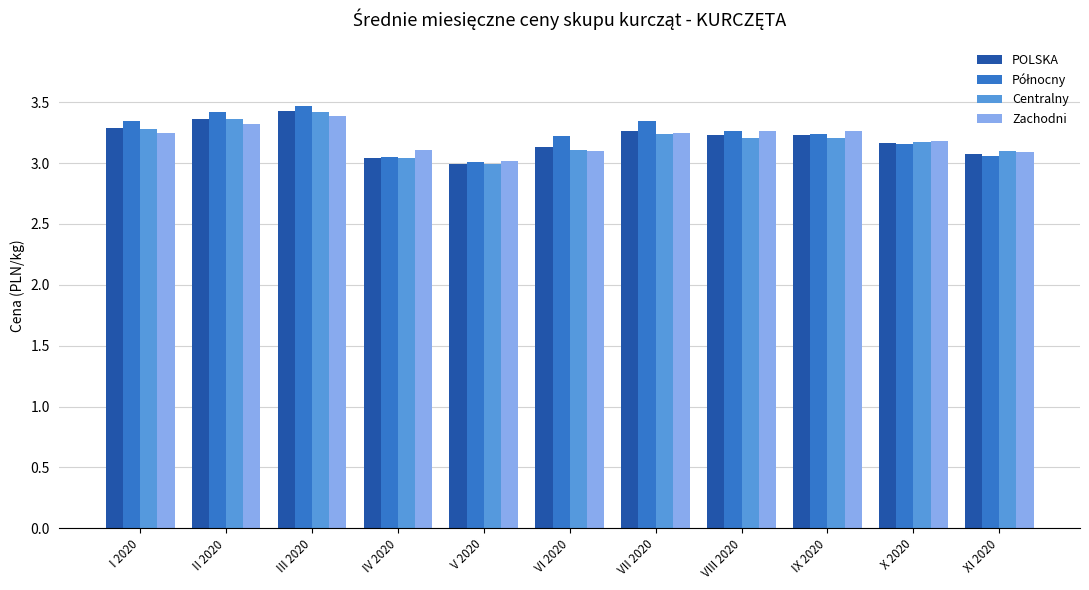

The Centralny series shows 3.2 at X 2020. True or false?

True